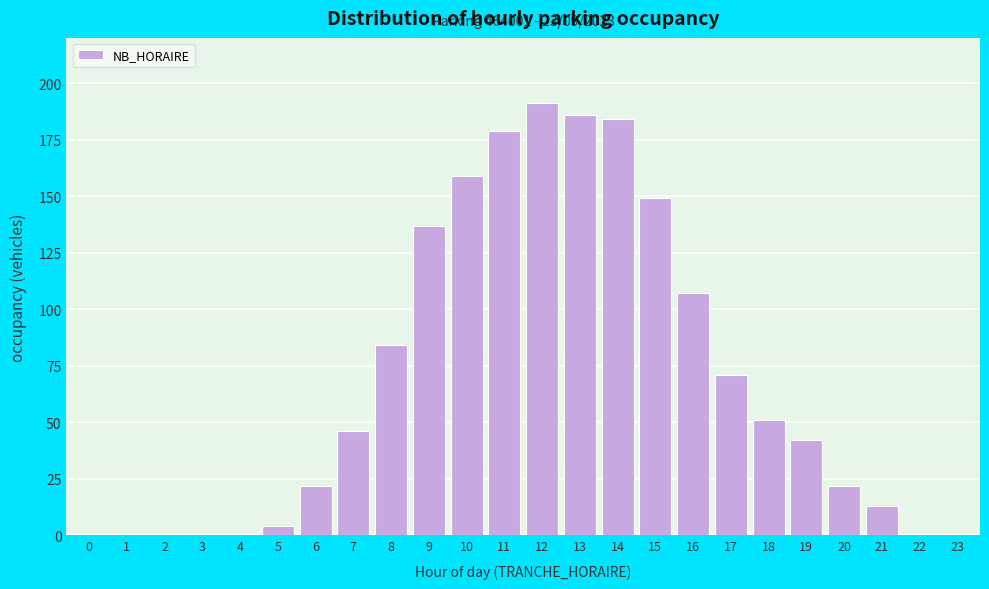

Reading right to left, extract all data points from this chart.

23=0	22=0	21=13	20=22	19=42	18=51	17=71	16=107	15=149	14=184	13=186	12=191	11=179	10=159	9=137	8=84	7=46	6=22	5=4	4=0	3=0	2=0	1=0	0=0